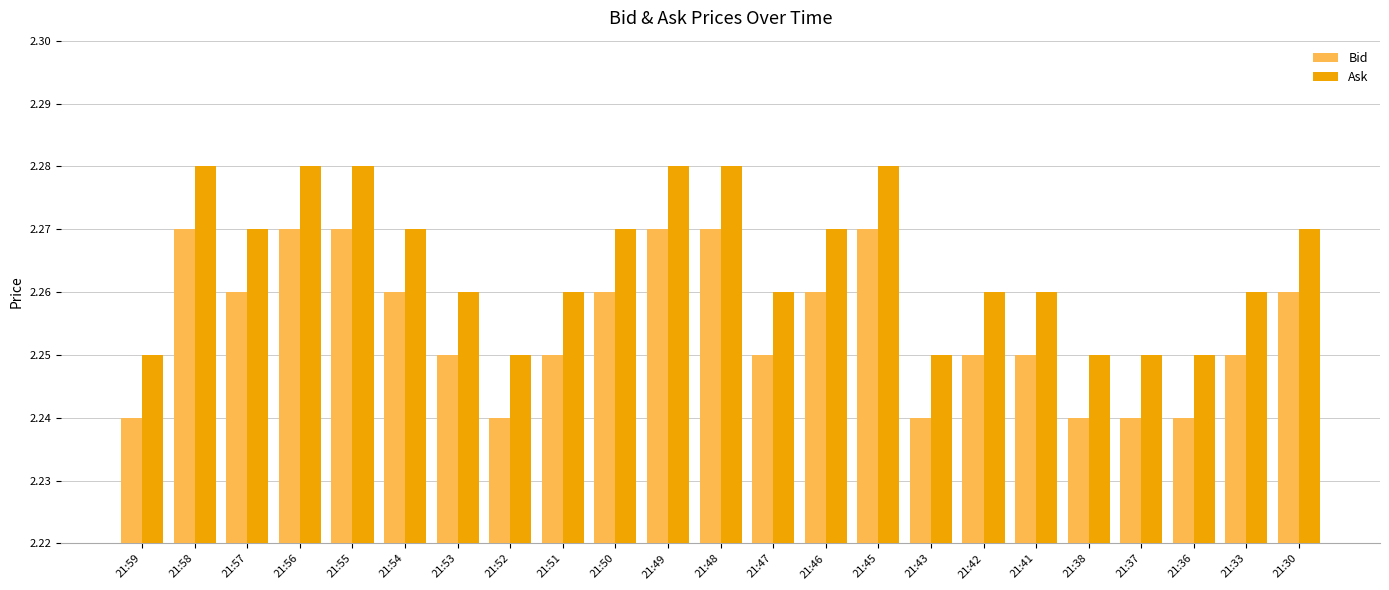

At how many categories does at least one series exceed 2?

23